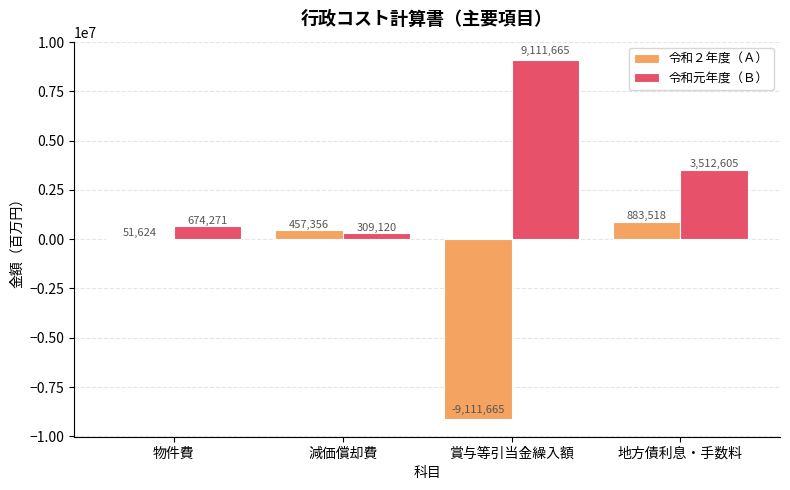

Which series has the largest total across all categories?

令和元年度（Ｂ）